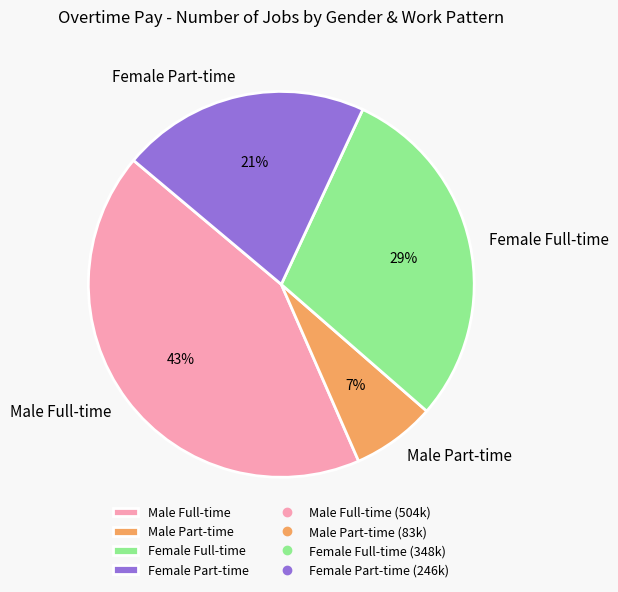

What is the ratio of the value at Female Full-time to the value at Male Full-time?

0.7